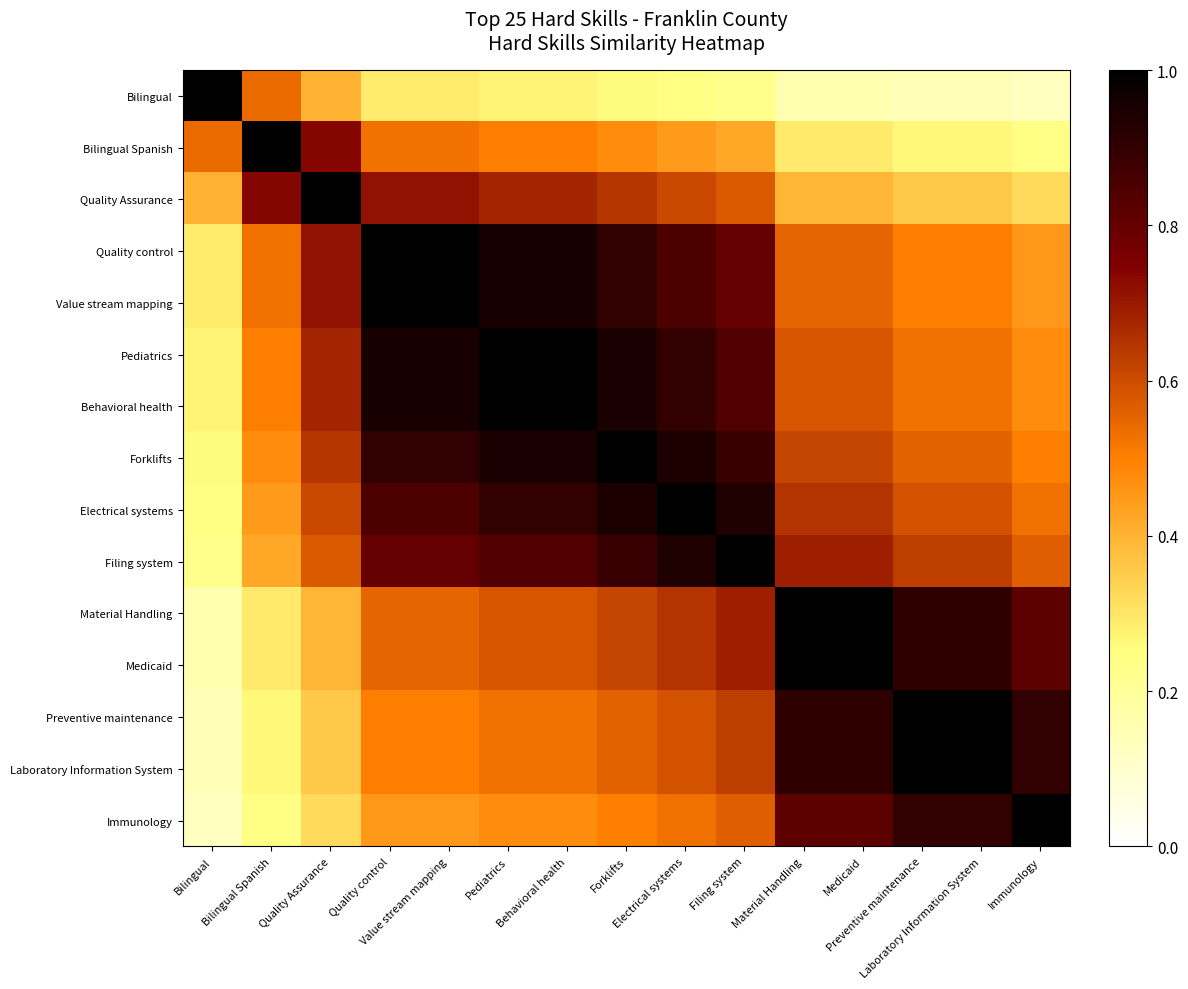

What is the difference between the highest and lowest values at Material Handling?

0.8